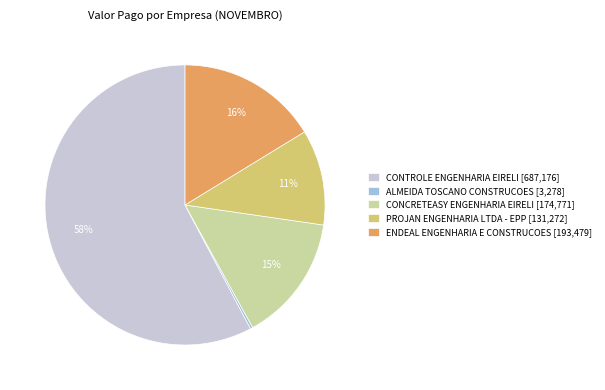

True or false: ENDEAL ENGENHARIA E CONSTRUCOES [193,479] accounts for 3% of the total.

False